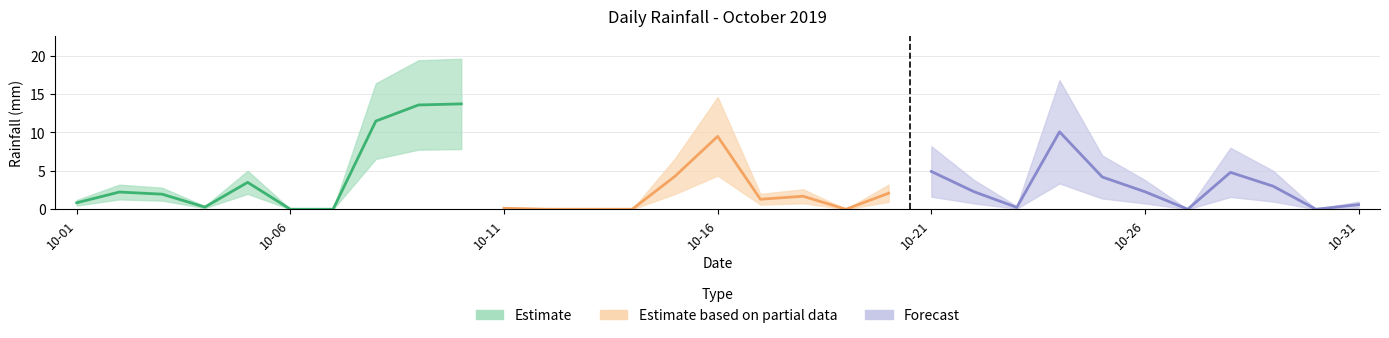

What is the greatest value displayed?

19.6